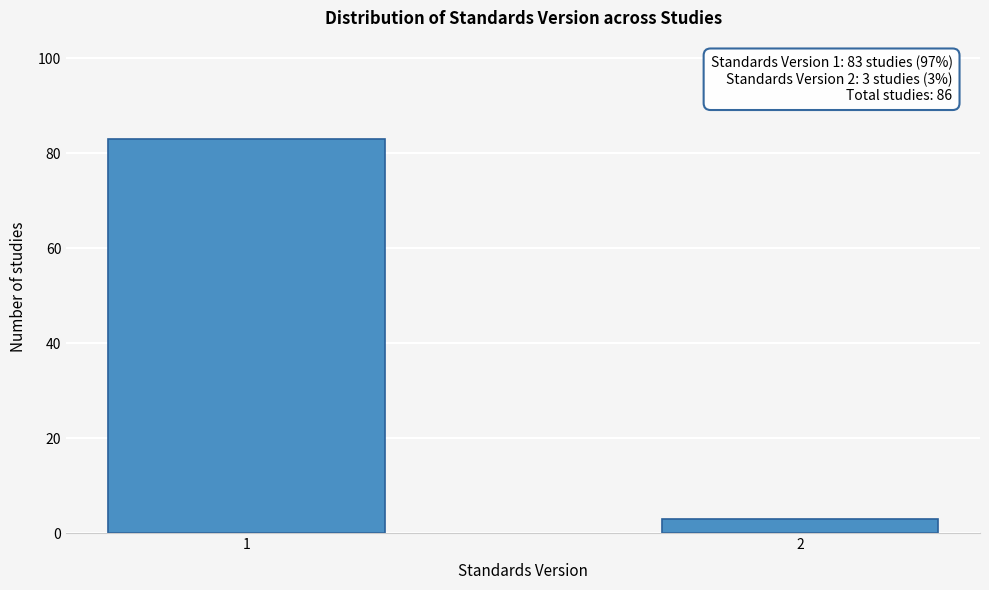

Reading left to right, extract all data points from this chart.

1=83	2=3